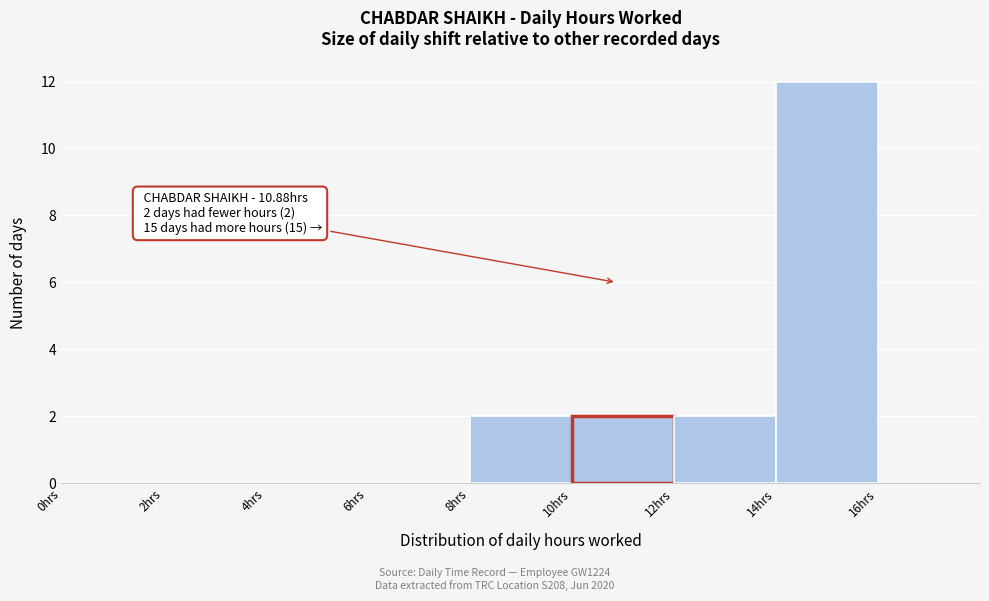

Over which range of the x-axis is the bar tallest?

14 to 16